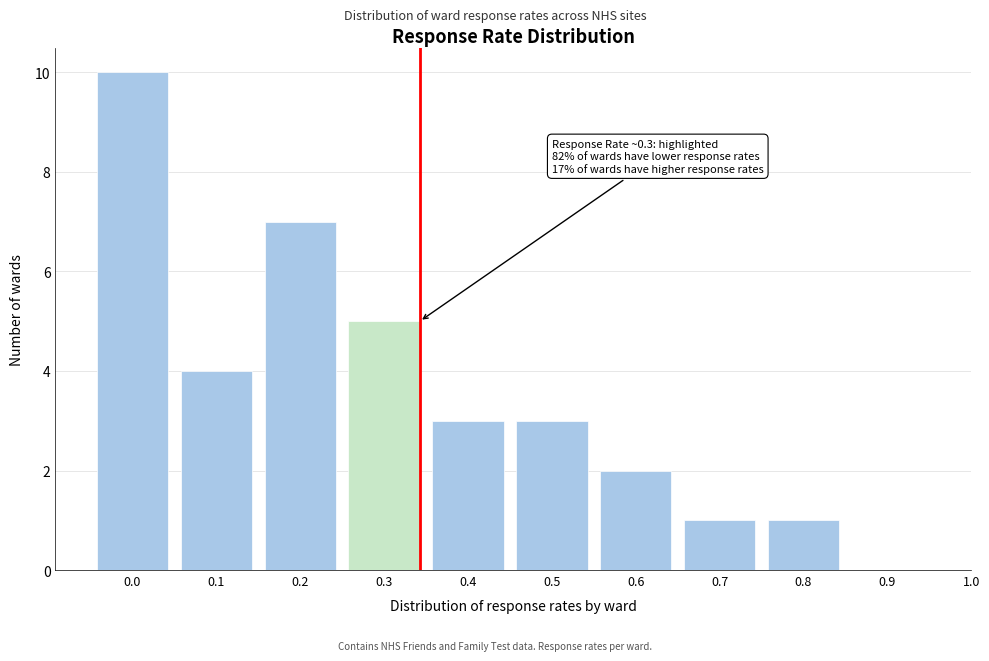

Reading left to right, transcribe all the data shown in this chart.

0.0=10	0.1=4	0.2=7	0.3=5	0.4=3	0.5=3	0.6=2	0.7=1	0.8=1	0.9=0